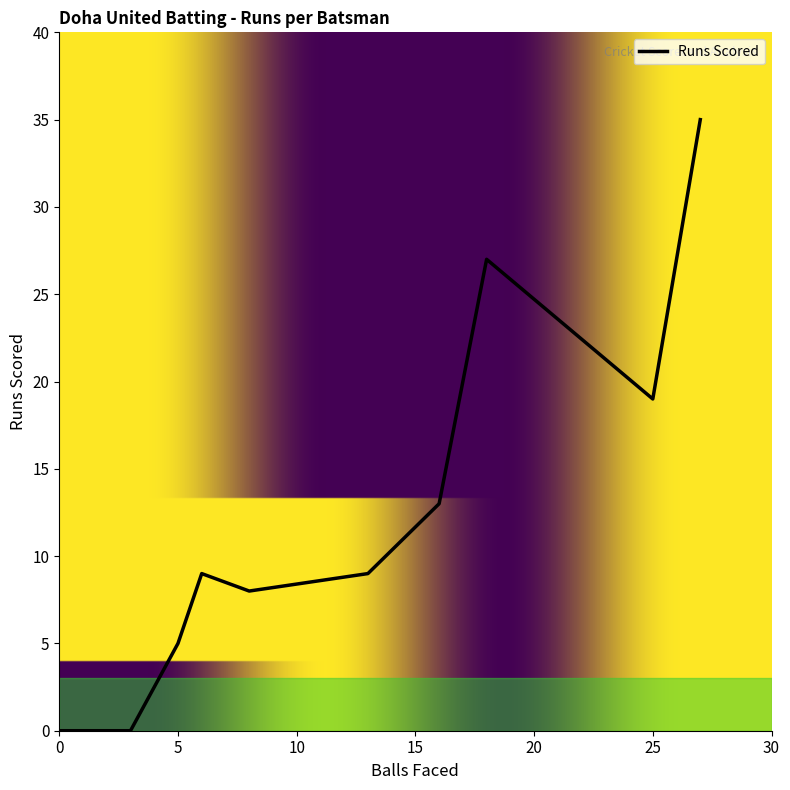

True or false: the data has more than 0 interior local peaks.

True